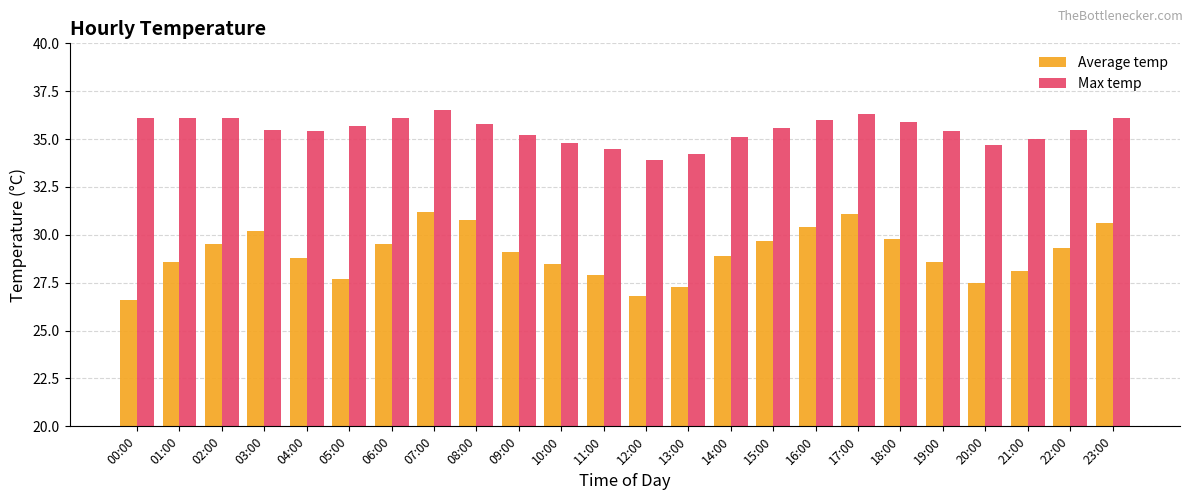

Which category has the highest value across all series?

07:00